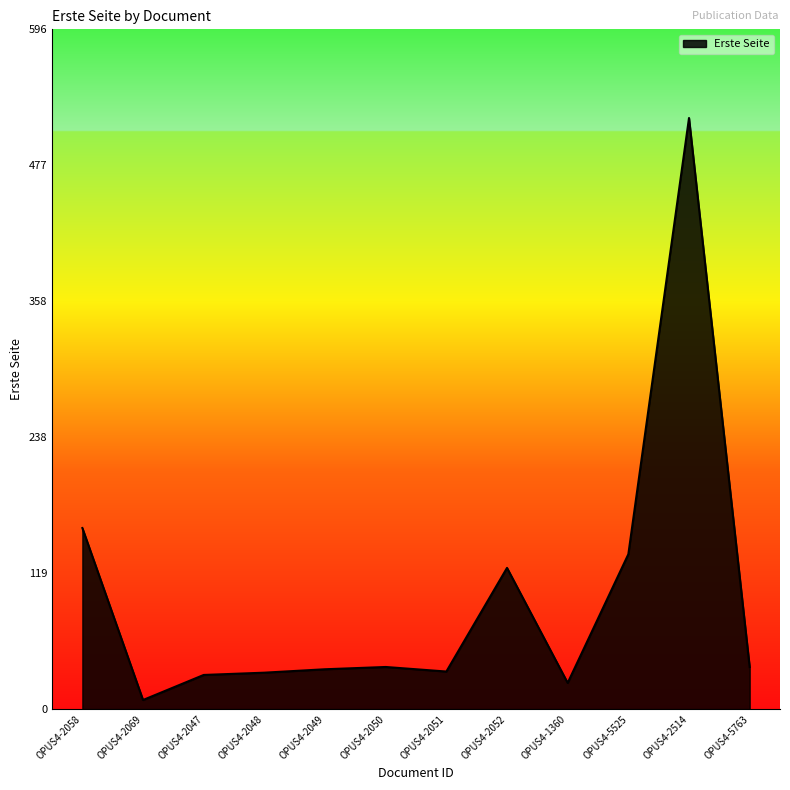

Approximately how many times larger is the value at OPUS4-2514 compared to OPUS4-2047?

17.3